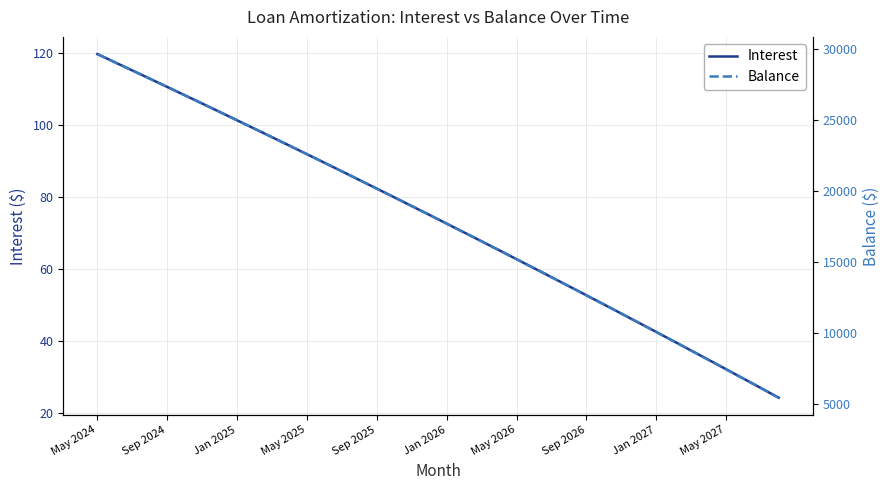

What is the total value across all series at 19?

18401.0